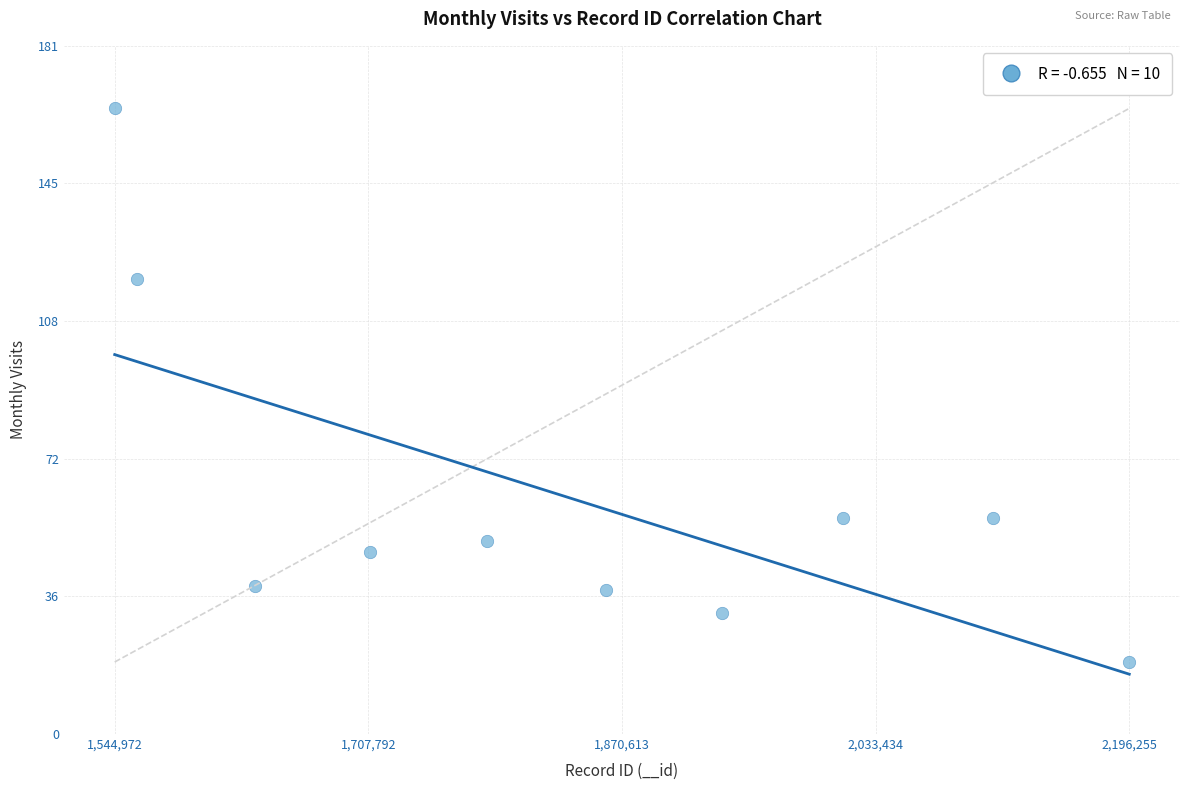

What is the average Y value?

63